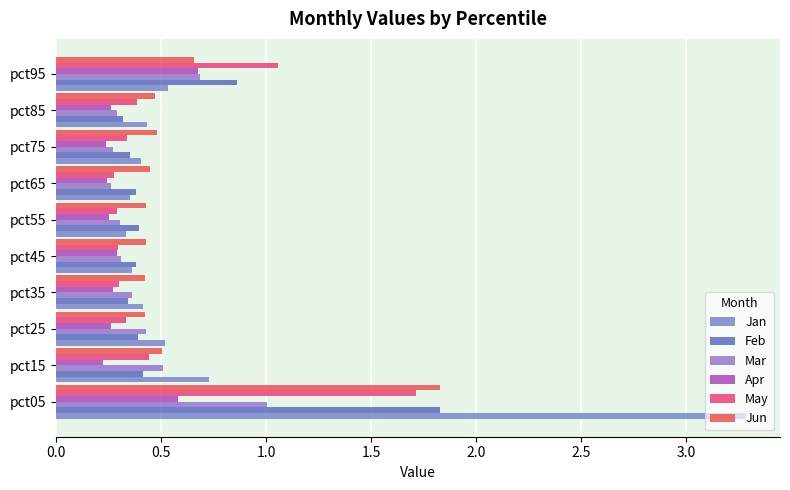

How many series are shown in this chart?

6